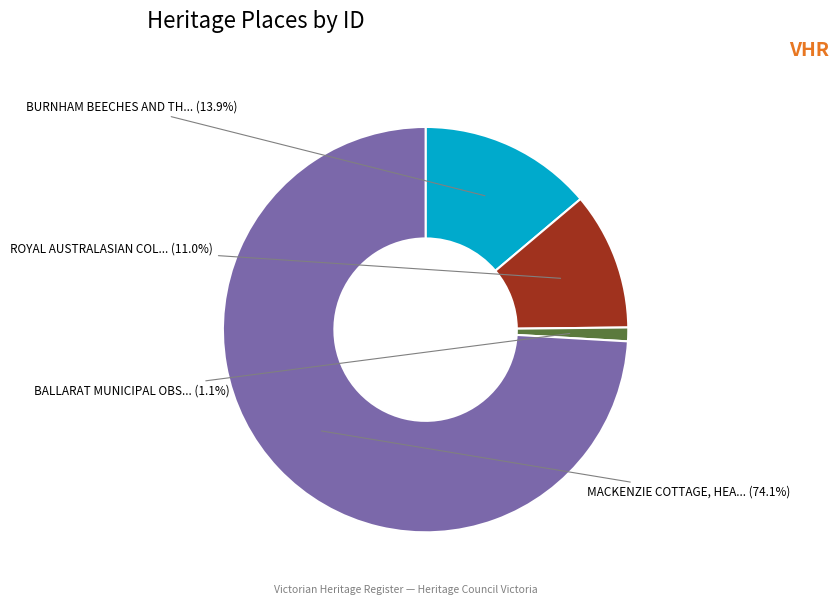

Is there a majority slice in this chart?

Yes